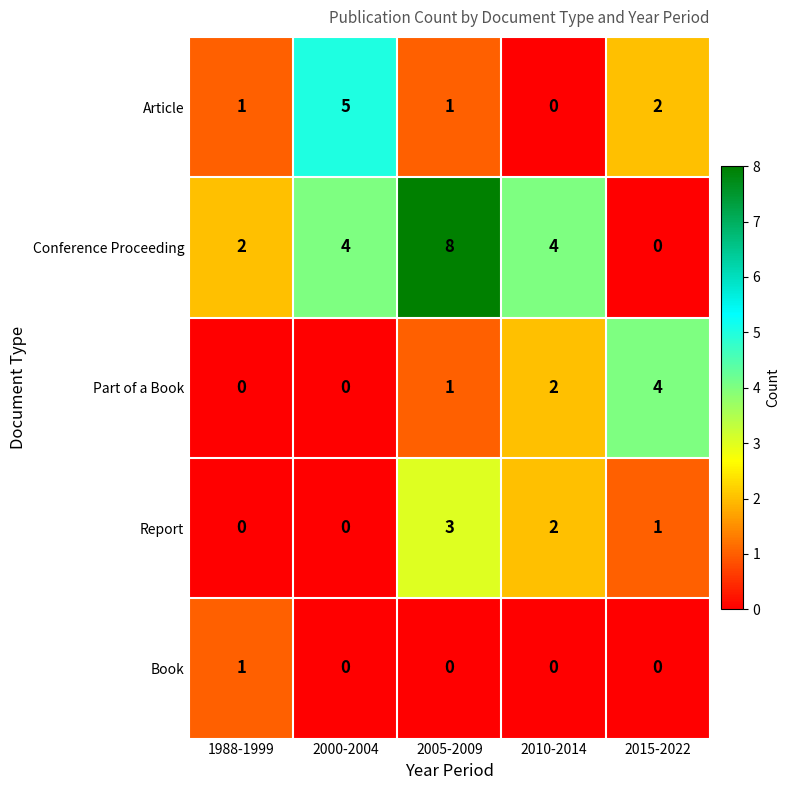

List the series in order of their peak value, highest first.

Conference Proceeding, Article, Part of a Book, Report, Book